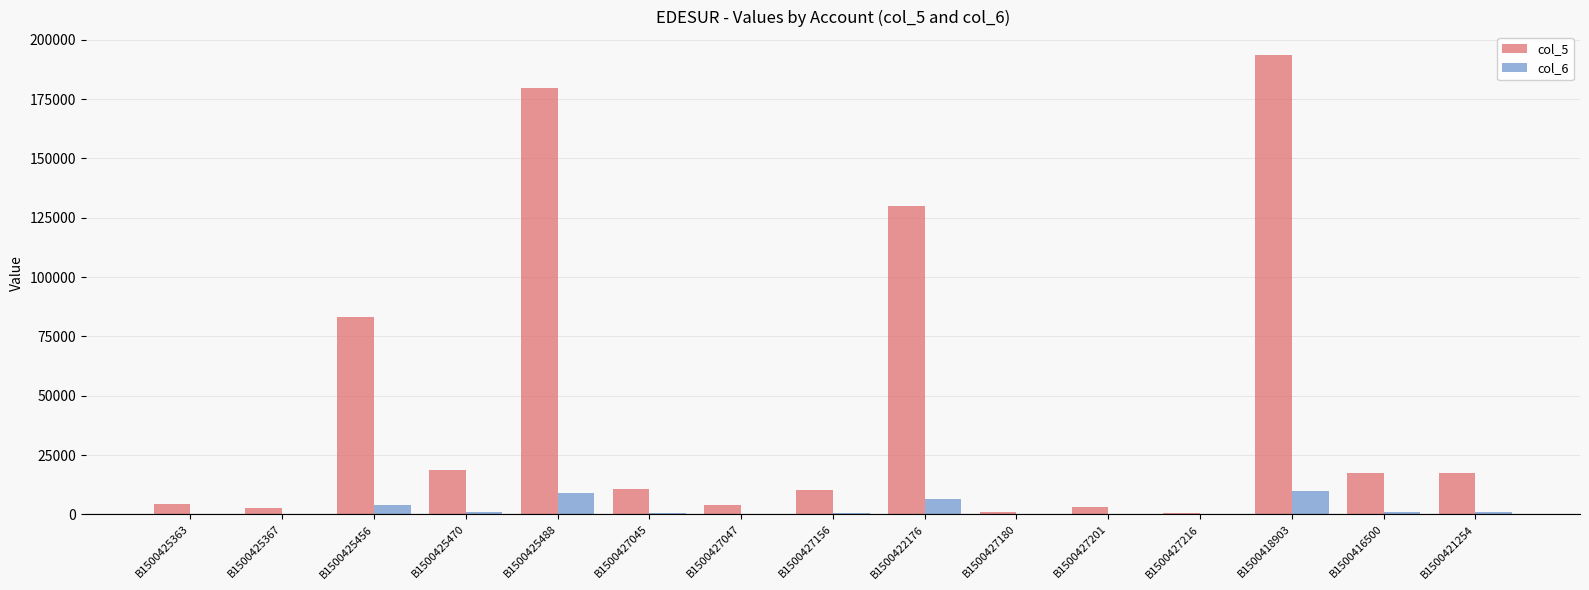

Is it true that col_5 equals 31278.6 at B1500425470?

False